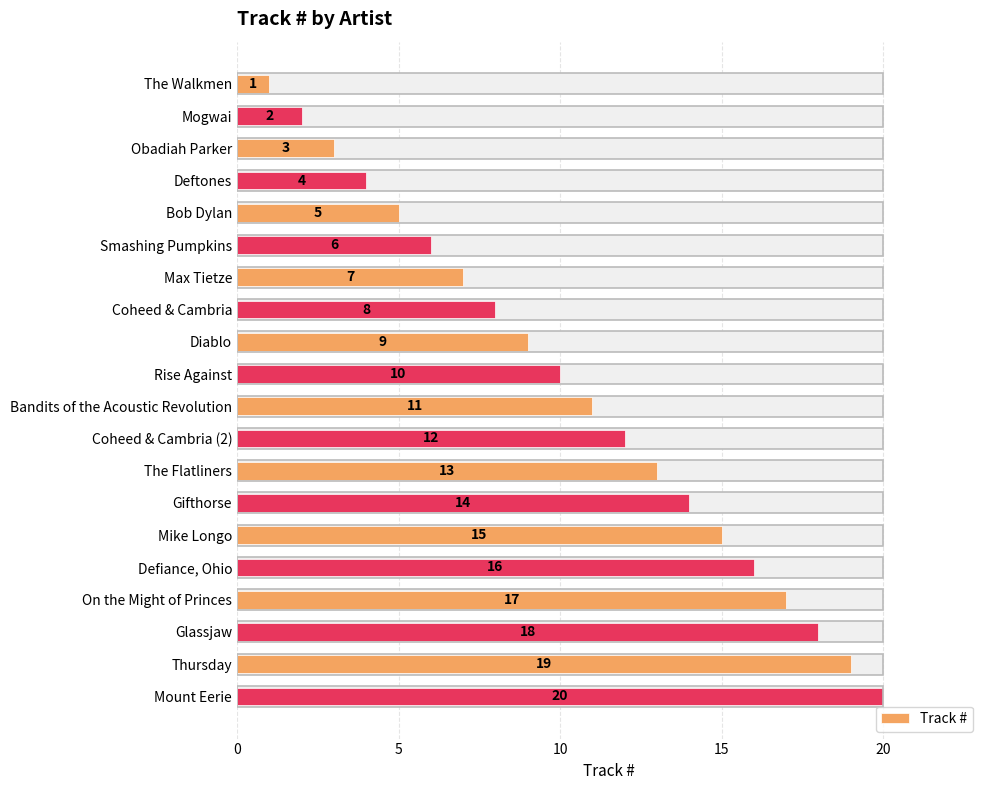

What is the value of the 7th bar from the left?

7